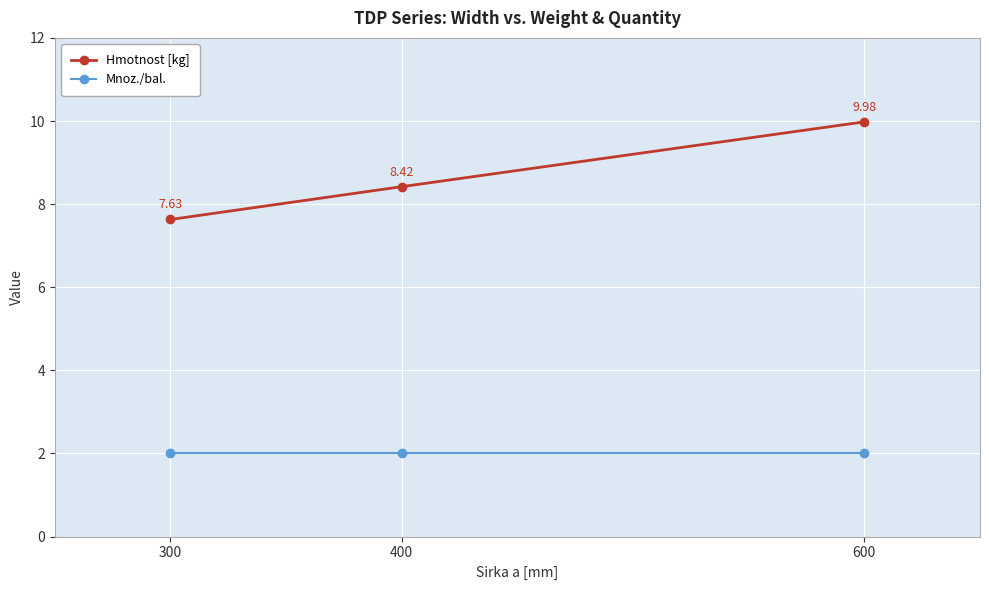

Reading left to right, list all the values displayed in this chart.

Hmotnost [kg]: 300=7.6	400=8.4	600=10.0
Mnoz./bal.: 300=2.0	400=2.0	600=2.0